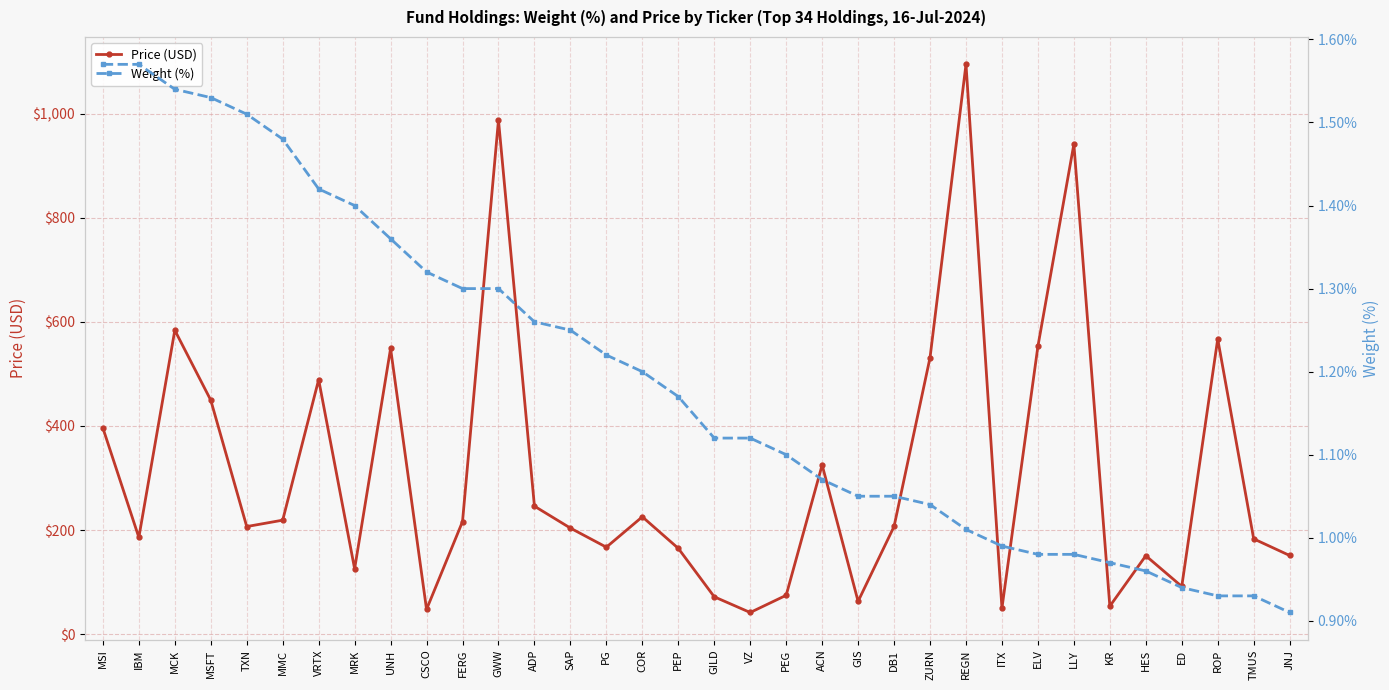

Reading right to left, transcribe all the data shown in this chart.

Price (USD): JNJ=151.0	TMUS=183.0	ROP=567.1	ED=91.5	HES=150.5	KR=53.6	LLY=941.6	ELV=553.1	ITX=50.0	REGN=1095.0	ZURN=531.2	DB1=206.8	GIS=62.9	ACN=325.0	PEG=74.5	VZ=41.5	GILD=71.6	PEP=164.8	COR=225.4	PG=166.9	SAP=203.7	ADP=245.8	GWW=988.1	FERG=216.1	CSCO=47.4	UNH=548.9	MRK=125.4	VRTX=489.0	MMC=218.9	TXN=206.6	MSFT=449.5	MCK=584.0	IBM=185.8	MSI=396.1
Weight (%): JNJ=0.9	TMUS=0.9	ROP=0.9	ED=0.9	HES=1.0	KR=1.0	LLY=1.0	ELV=1.0	ITX=1.0	REGN=1.0	ZURN=1.0	DB1=1.1	GIS=1.1	ACN=1.1	PEG=1.1	VZ=1.1	GILD=1.1	PEP=1.2	COR=1.2	PG=1.2	SAP=1.2	ADP=1.3	GWW=1.3	FERG=1.3	CSCO=1.3	UNH=1.4	MRK=1.4	VRTX=1.4	MMC=1.5	TXN=1.5	MSFT=1.5	MCK=1.5	IBM=1.6	MSI=1.6